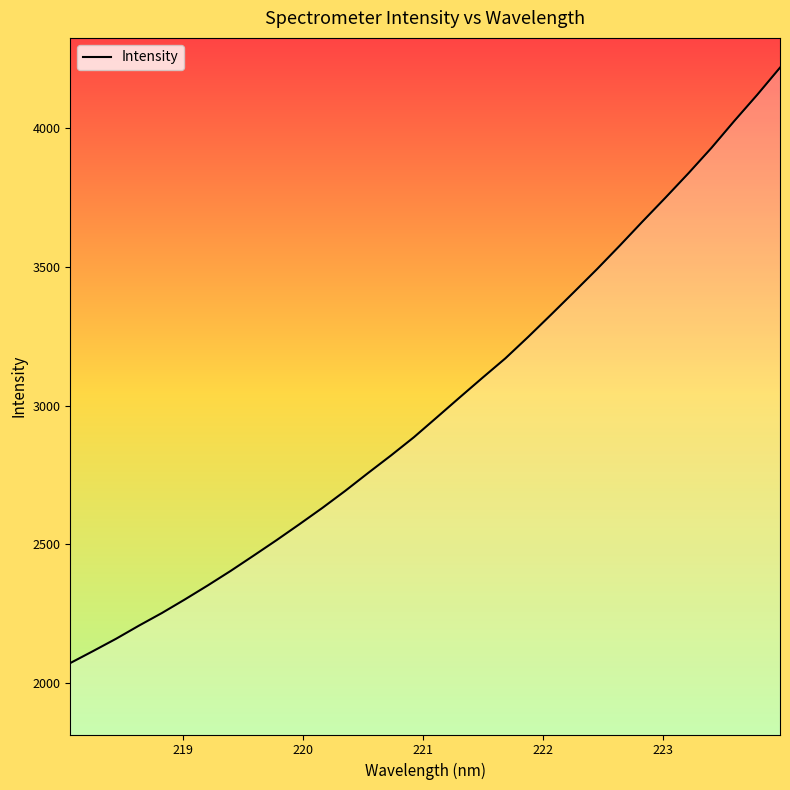

What is the difference between the maximum and minimum values?

2145.9